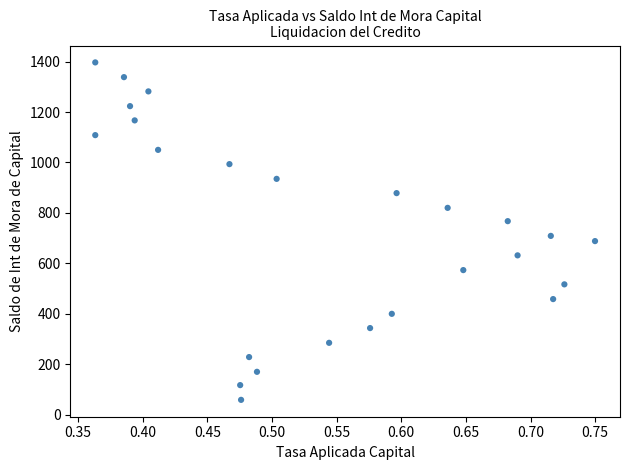

What Y value in the scatter plot is closest to 727?

708.7